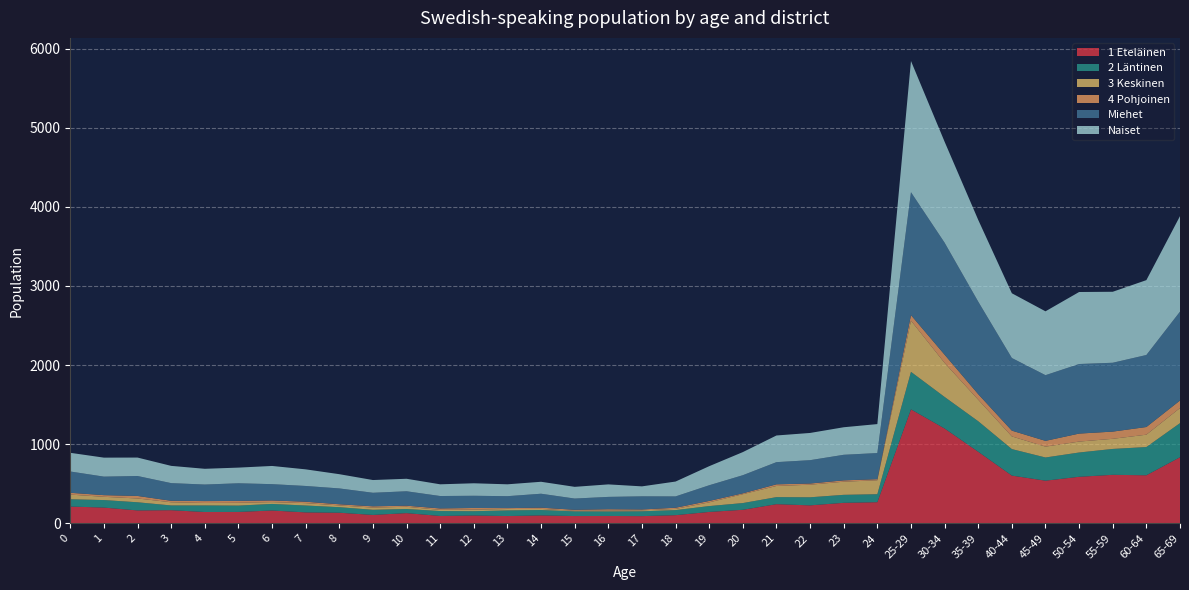

Reading right to left, what are all the values shown in this chart?

1 Eteläinen: 65-69=835	60-64=607	55-59=613	50-54=588	45-49=539	40-44=603	35-39=904	30-34=1198	25-29=1440	24=267	23=259	22=227	21=242	20=171	19=144	18=103	17=91	16=93	15=92	14=100	13=92	12=99	11=93	10=129	9=106	8=134	7=138	6=162	5=144	4=143	3=166	2=163	1=199	0=212
2 Läntinen: 65-69=431	60-64=357	55-59=327	50-54=307	45-49=293	40-44=335	35-39=386	30-34=399	25-29=474	24=101	23=101	22=102	21=89	20=85	19=74	18=64	17=61	16=57	15=59	14=68	13=71	12=54	11=62	10=52	9=65	8=70	7=87	6=83	5=80	4=83	3=60	2=103	1=95	0=92
3 Keskinen: 65-69=191	60-64=156	55-59=128	50-54=138	45-49=137	40-44=160	35-39=272	30-34=430	25-29=647	24=176	23=166	22=159	21=141	20=112	19=47	18=15	17=12	16=10	15=7	14=14	13=18	12=20	11=15	10=28	9=28	8=22	7=30	6=23	5=36	4=31	3=40	2=48	1=41	0=59
4 Pohjoinen: 65-69=95	60-64=97	55-59=91	50-54=101	45-49=73	40-44=73	35-39=70	30-34=104	25-29=70	24=14	23=17	22=15	21=21	20=11	19=18	18=15	17=11	16=18	15=13	14=16	13=11	12=21	11=18	10=14	9=16	8=15	7=18	6=21	5=23	4=24	3=19	2=32	1=21	0=23
Miehet: 65-69=1123	60-64=910	55-59=870	50-54=879	45-49=830	40-44=918	35-39=1169	30-34=1415	25-29=1553	24=330	23=323	22=295	21=280	20=229	19=198	18=143	17=166	16=156	15=142	14=176	13=151	12=154	11=157	10=182	9=171	8=200	7=199	6=206	5=223	4=209	3=223	2=252	1=234	0=269
Naiset: 65-69=1207	60-64=946	55-59=897	50-54=910	45-49=807	40-44=818	35-39=1033	30-34=1276	25-29=1658	24=366	23=348	22=344	21=337	20=292	19=241	18=188	17=126	16=158	15=148	14=151	13=150	12=158	11=148	10=158	9=161	8=180	7=210	6=230	5=198	4=199	3=218	2=233	1=240	0=236